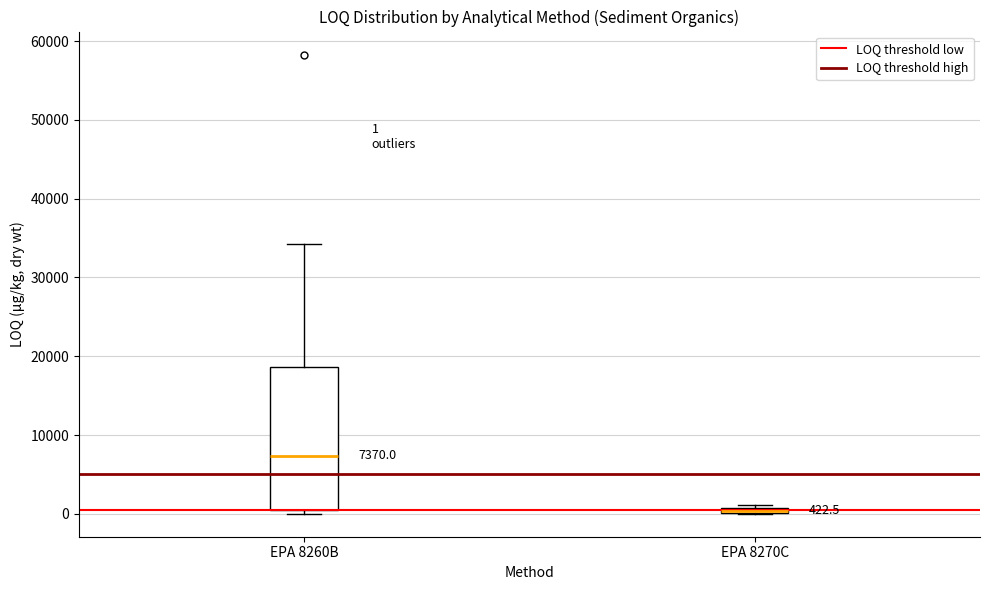

Which box is the tallest, from its lower edge to its upper edge?

EPA 8260B